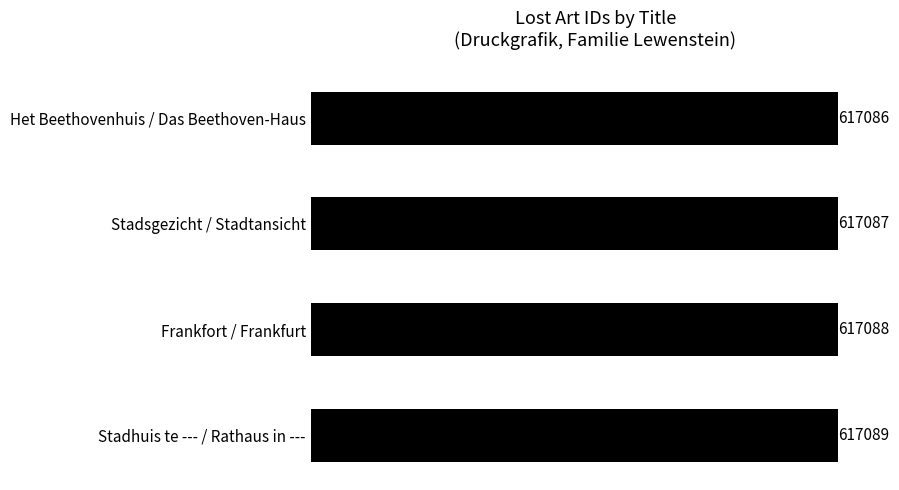

List the labels in order of value, largest first.

Stadhuis te --- / Rathaus in ---, Frankfort / Frankfurt, Stadsgezicht / Stadtansicht, Het Beethovenhuis / Das Beethoven-Haus